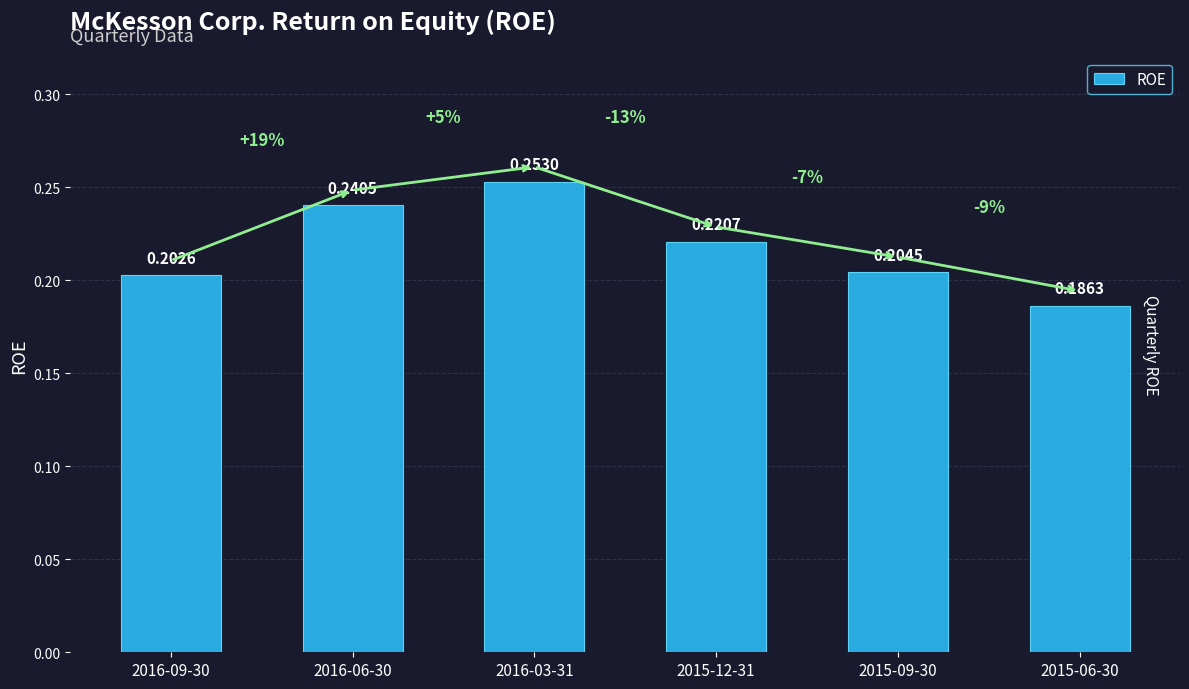

What is the sum of all values?

1.3